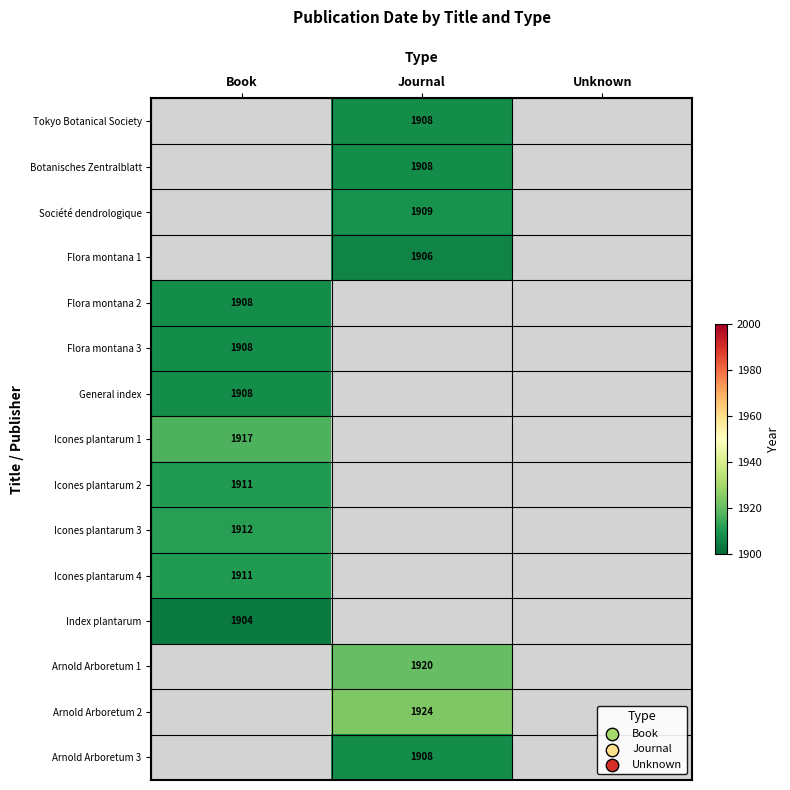

The value of Tokyo Botanical Society at Journal is 2843. True or false?

False